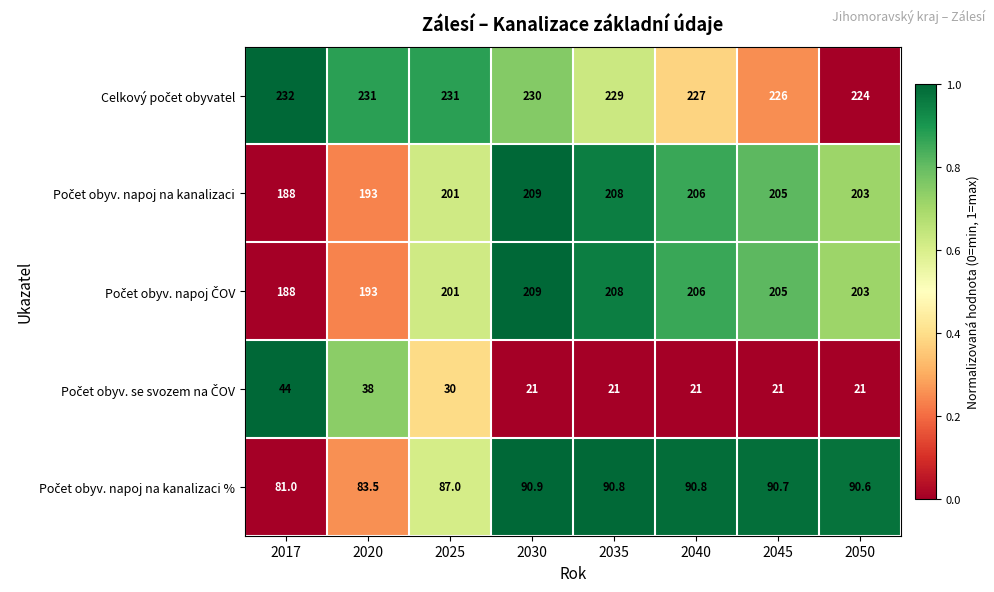

What is the spread (max minus min) of values at 2017?

188.0